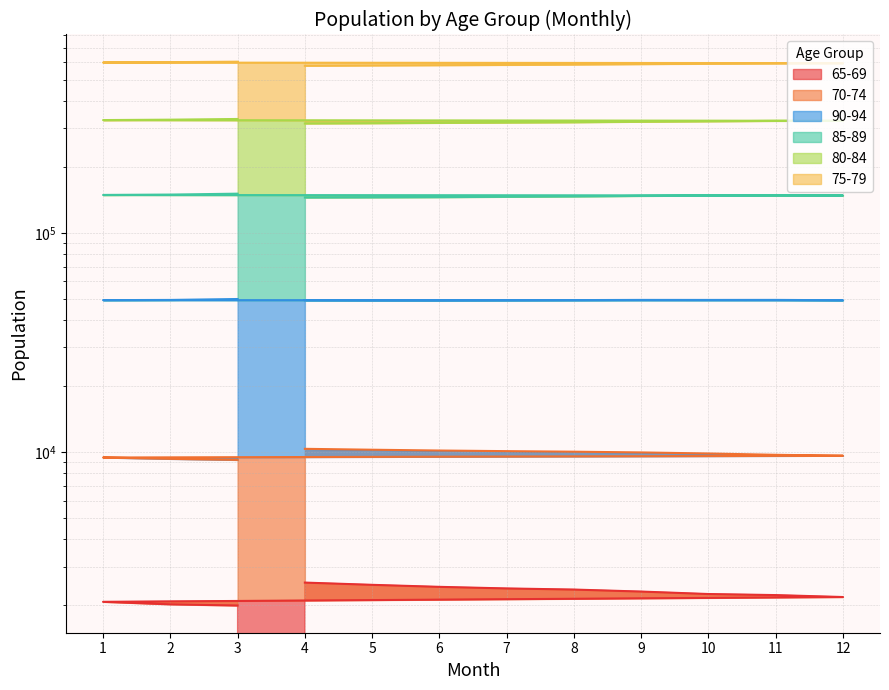

Which series changed the most between 4 and 9?

75-79